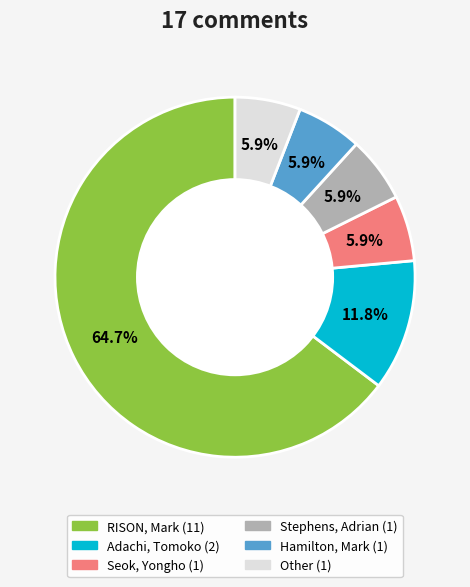

What is the largest slice in the pie chart?

RISON, Mark